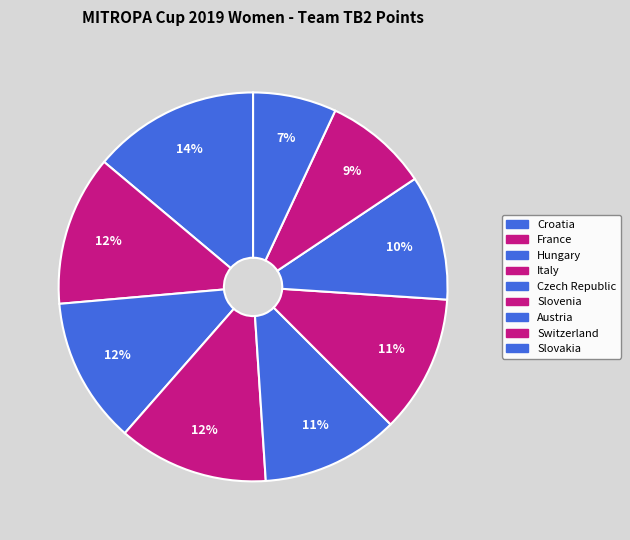

Rank the categories by value from lowest to highest.

Slovakia, Switzerland, Austria, Czech Republic, Slovenia, Hungary, France, Italy, Croatia